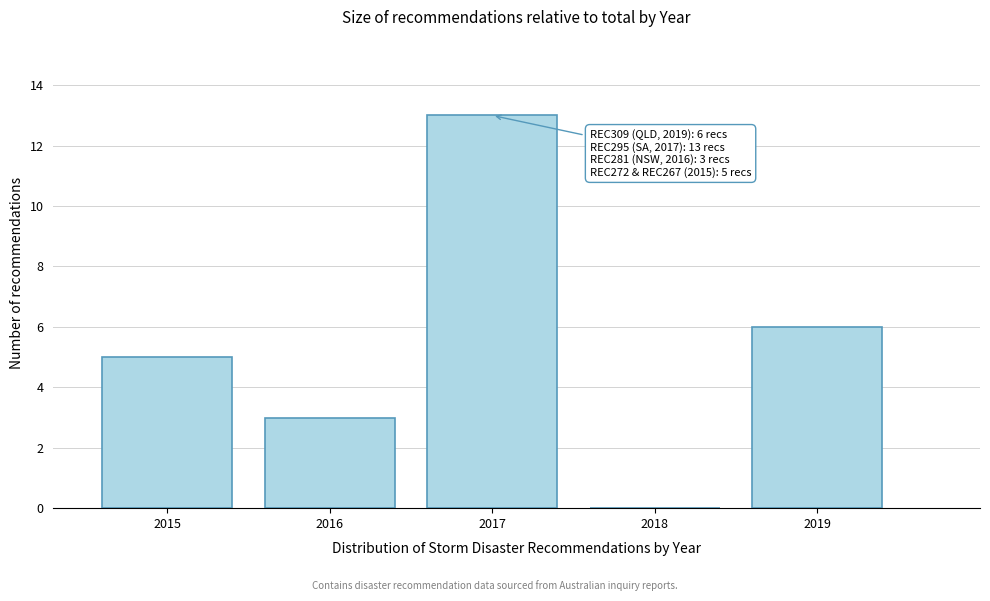

Reading left to right, list all the values displayed in this chart.

2015=5	2016=3	2017=13	2018=0	2019=6